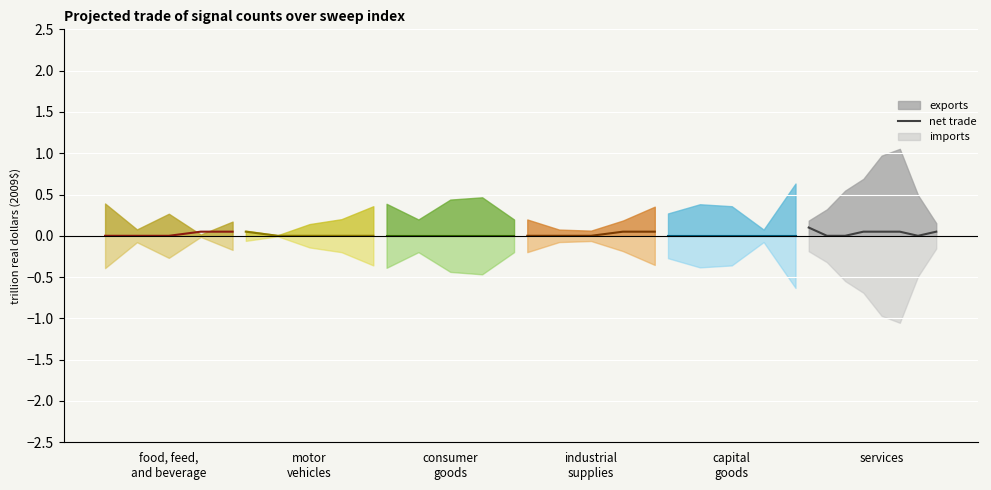

What is the approximate value at industrial
supplies?

0.1